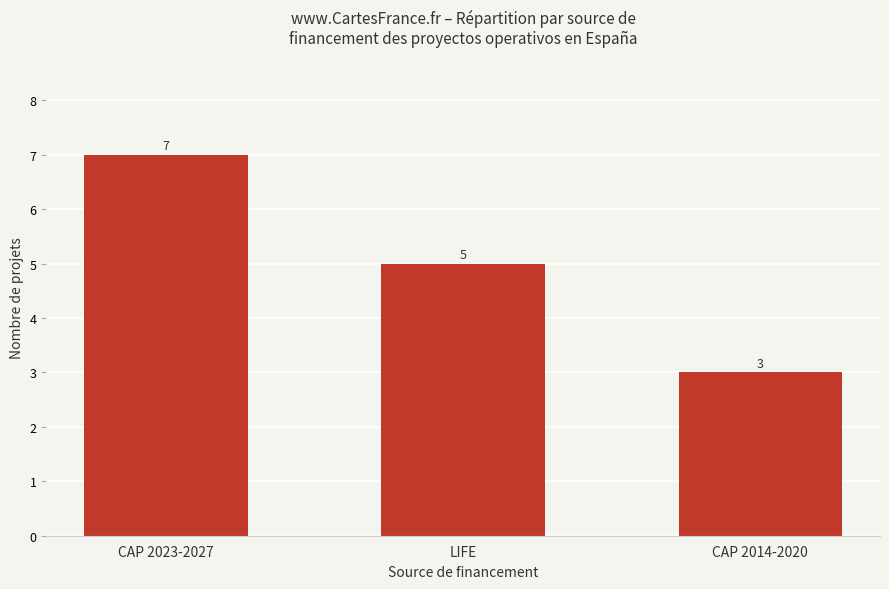

How many values are between 3 and 7?

3